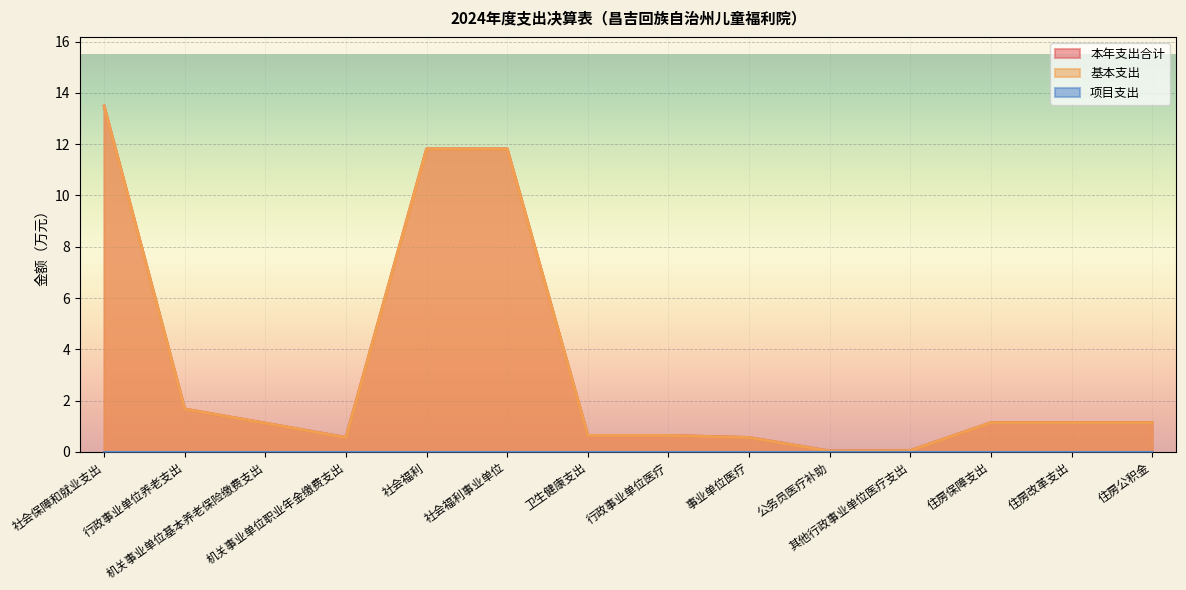

What is the maximum value shown in the chart?

13.5